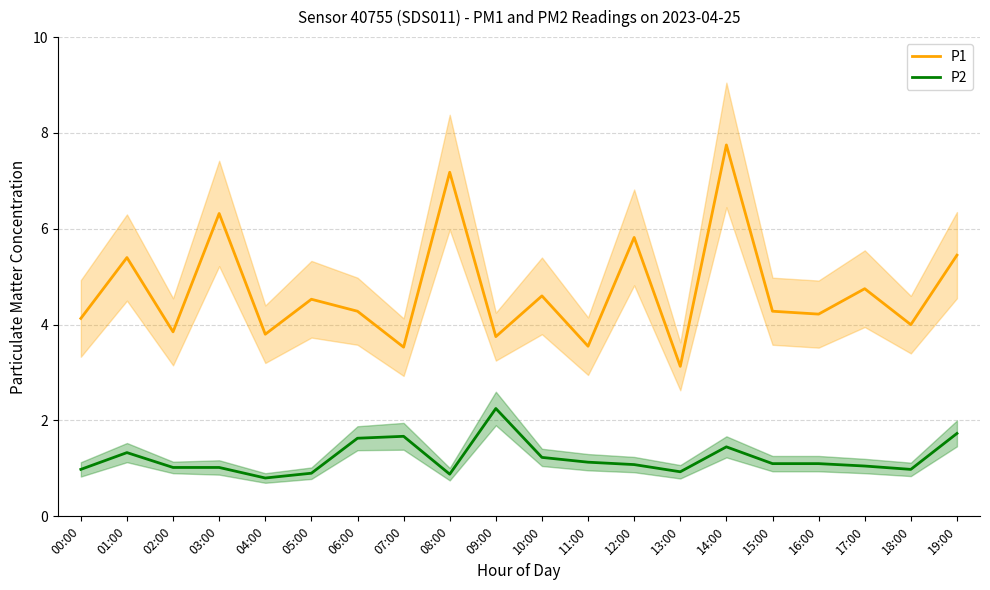

Which category has the highest value in the P1 series?

14:00